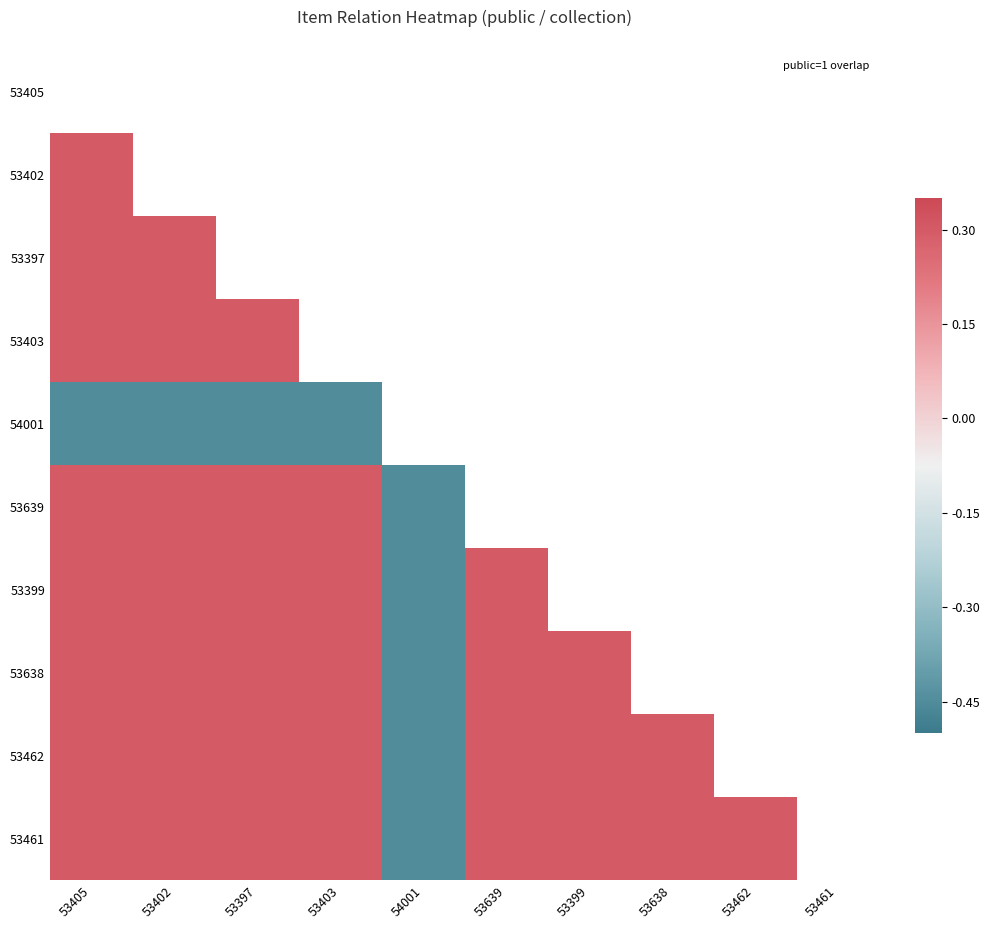

What is the maximum value shown in the chart?

0.3